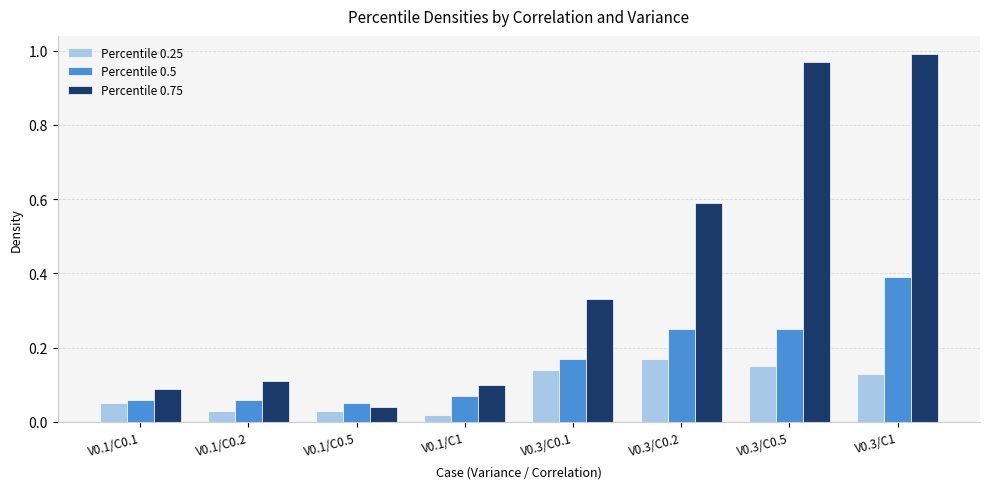

What is the highest value of the Percentile 0.5 series?

0.4